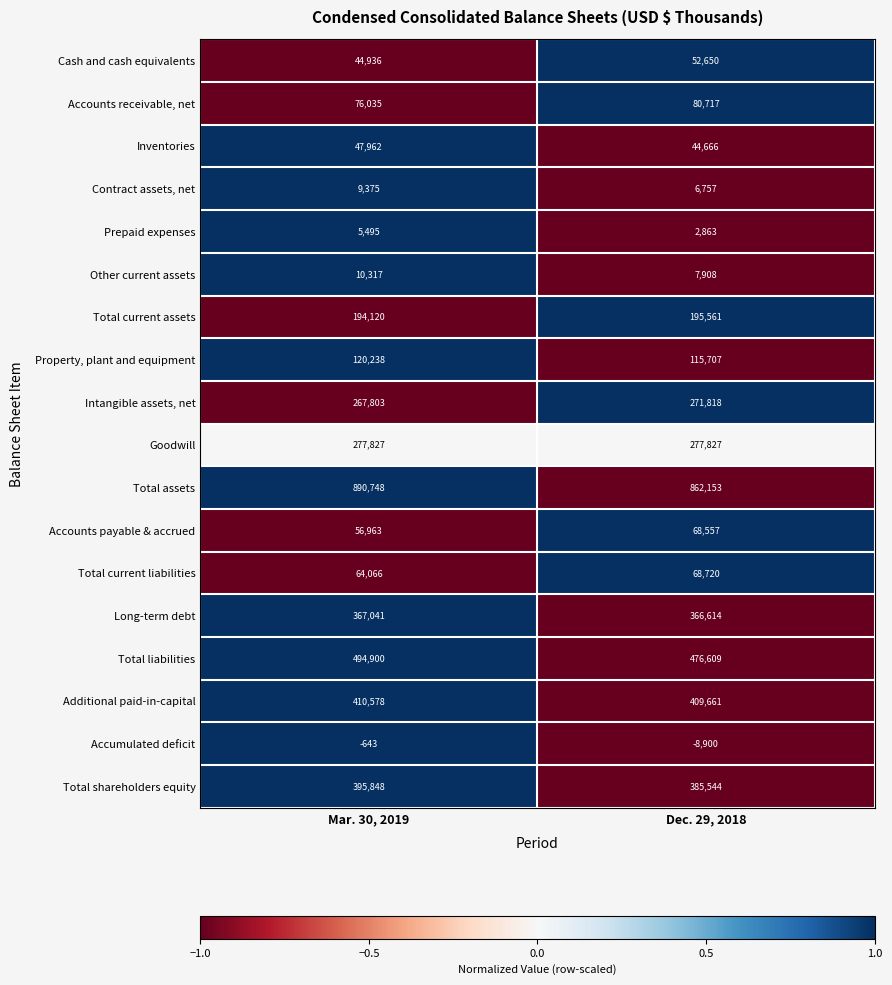

The Accounts payable & accrued series shows 56963 at Mar. 30, 2019. True or false?

True